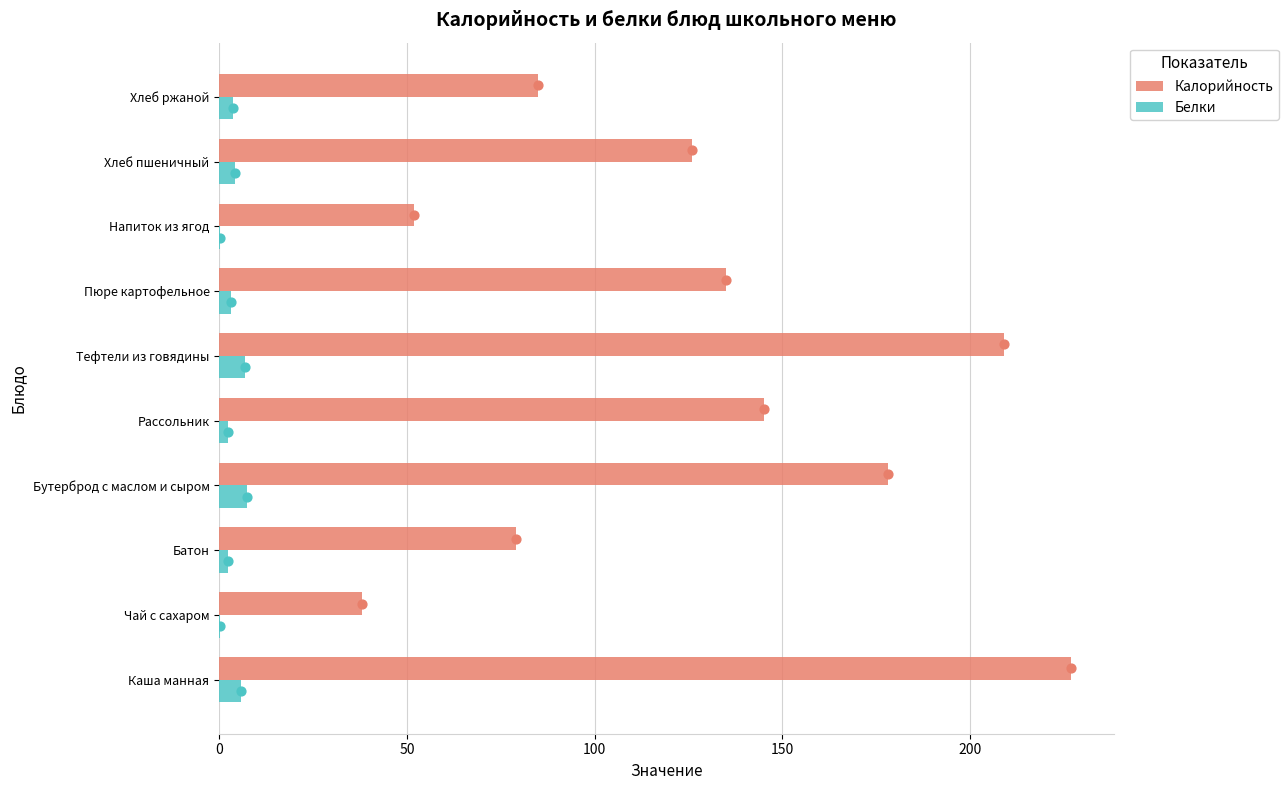

Which series has the largest total across all categories?

Калорийность